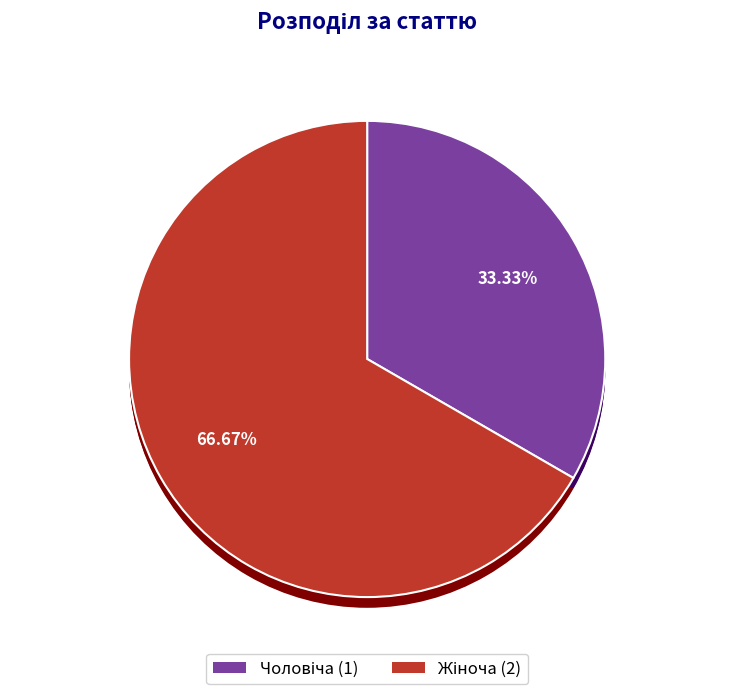

How many segments does this pie chart have?

2